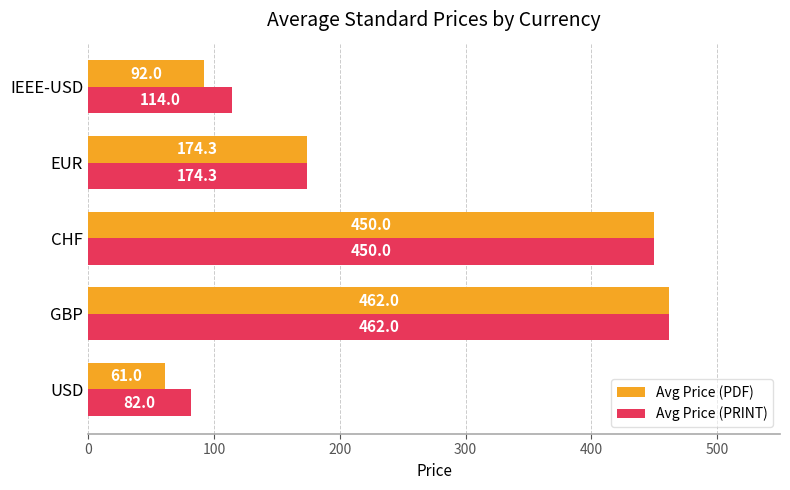

At which category is the sum across all series the highest?

GBP